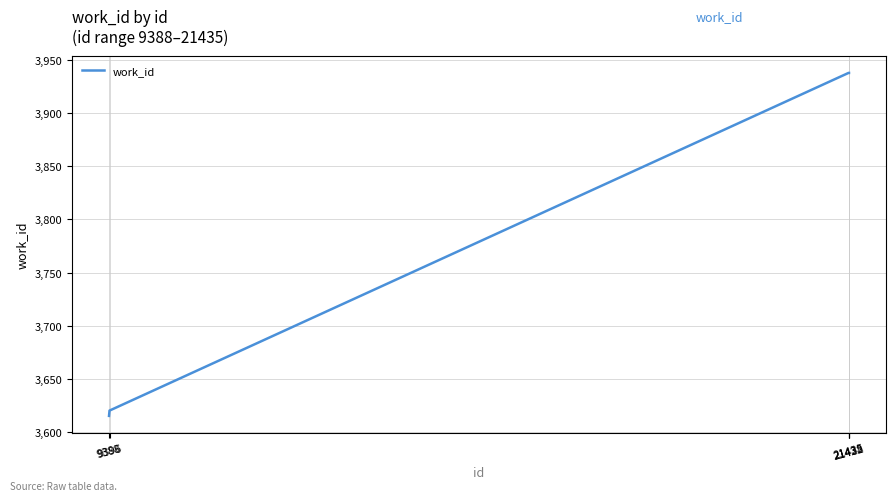

The value at 21428 is 1228. True or false?

False